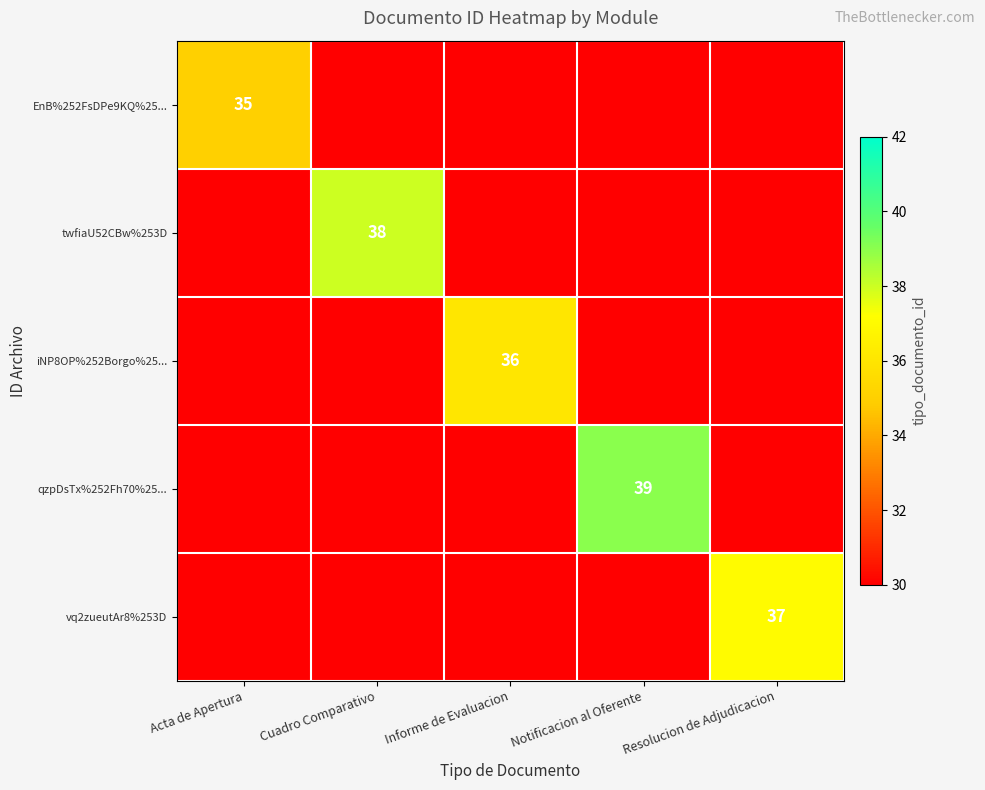

The value of vq2zueutAr8%253D at Resolucion de Adjudicacion is 17. True or false?

False